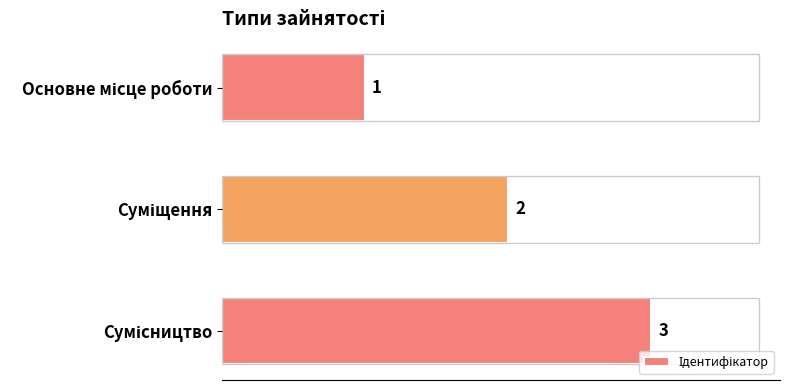

The value at Основне місце роботи is 1. True or false?

True